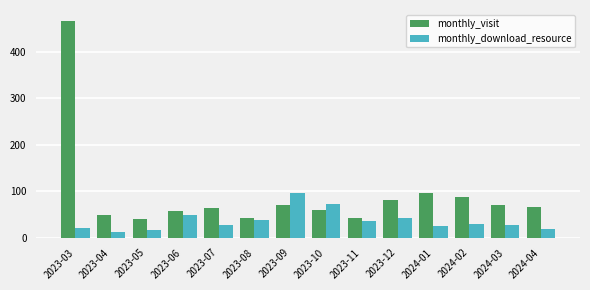

What is the total value across all series at 2023-07?

92